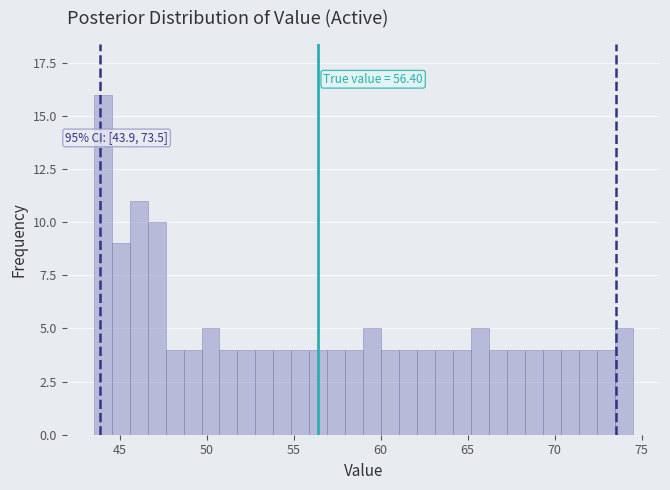

Around what value on the x-axis is the tallest bar? Give the approximate position of its centre, as read against the axis.

44.0